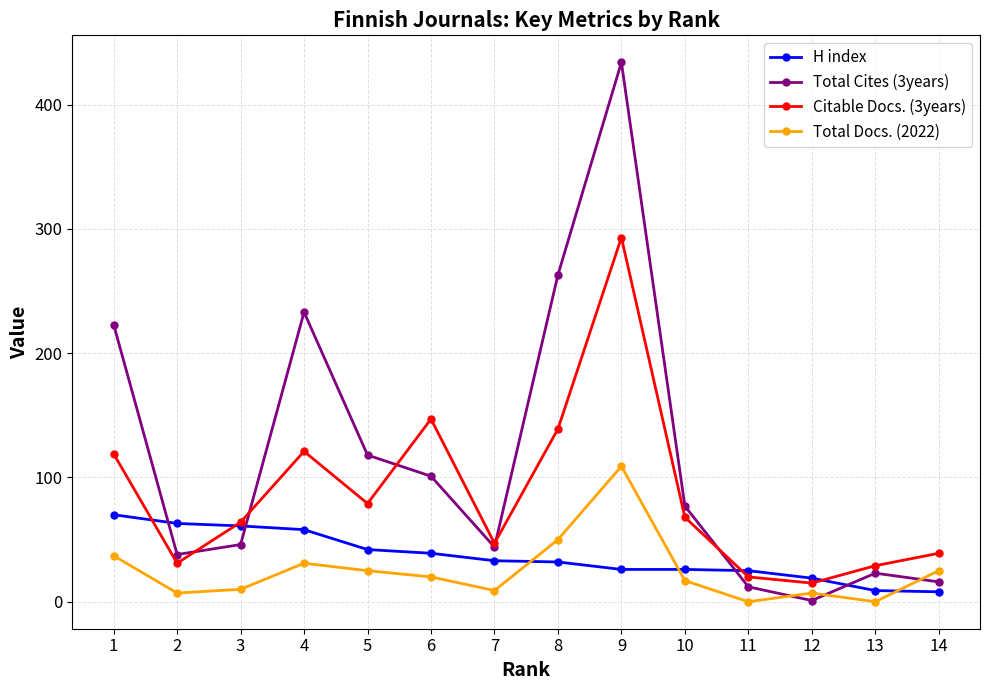

Which series has the largest range (max minus min)?

Total Cites (3years)